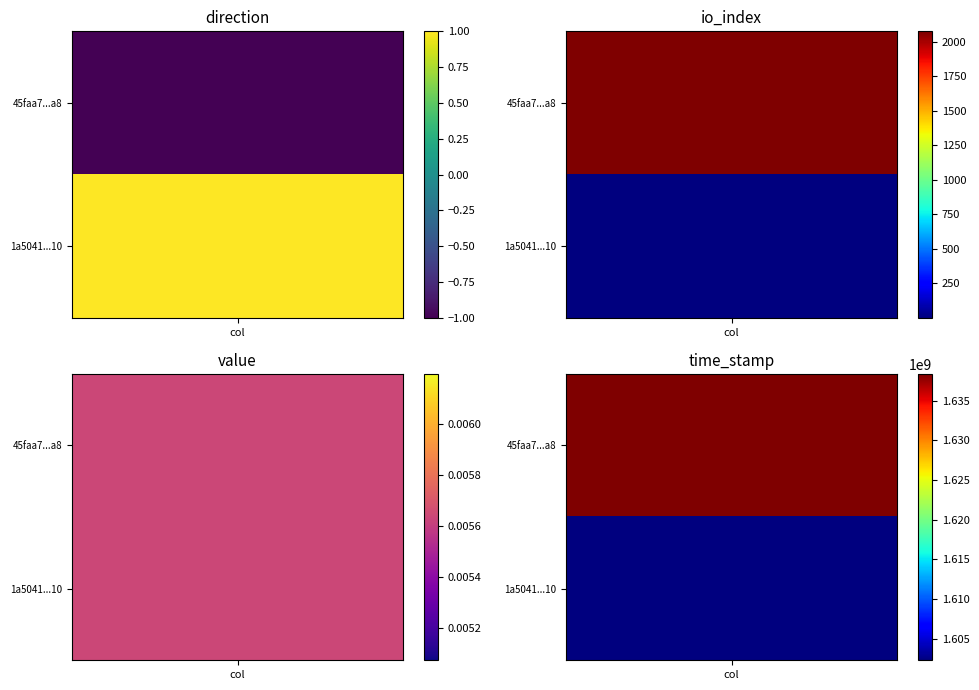

Is it true that 1a50417be7da073d3f44dd25a27825659e92310 equals 1.0 at direction?

True